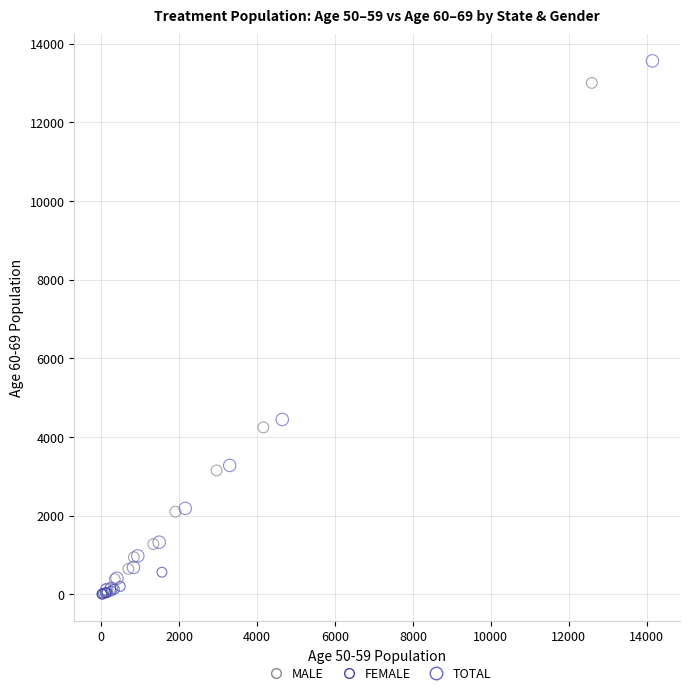

Which series reaches the maximum Y coordinate?

TOTAL